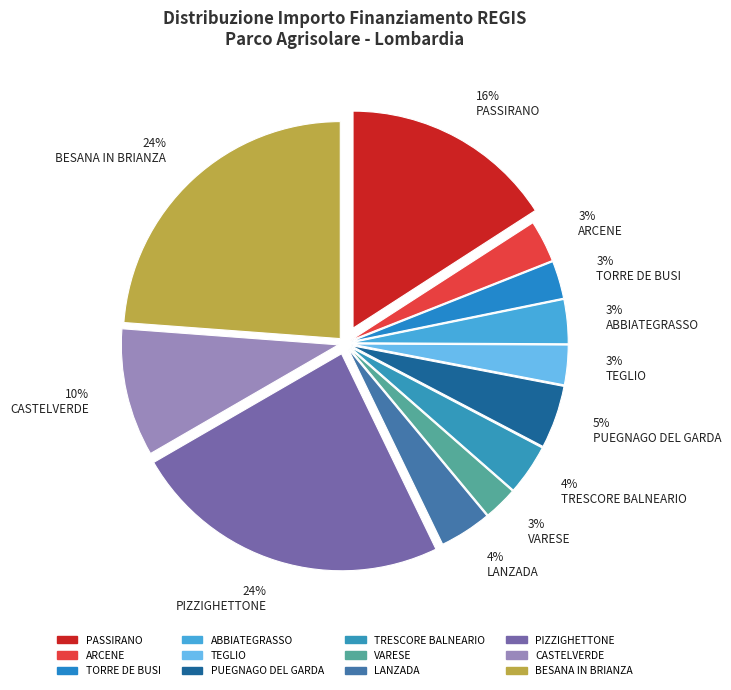

What is the largest slice in the pie chart?

PIZZIGHETTONE